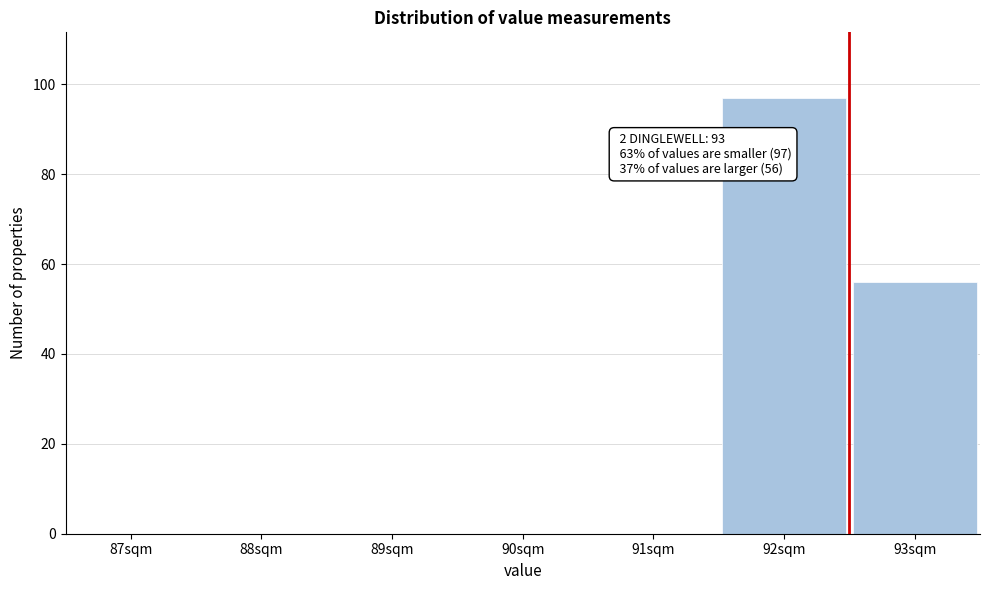

Reading left to right, transcribe all the data shown in this chart.

87sqm=0	88sqm=0	89sqm=0	90sqm=0	91sqm=0	92sqm=97	93sqm=56